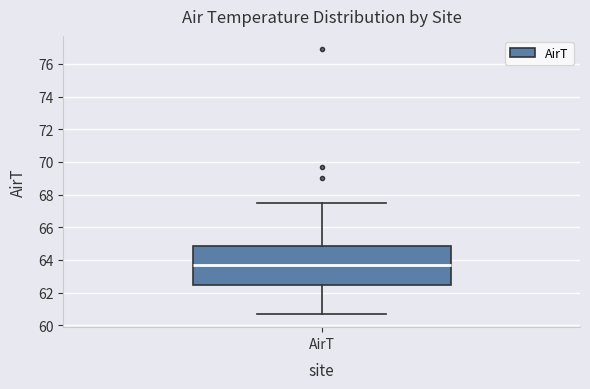

Transcribe this box plot: give where the median line is, the range the box spans, and where the two whiskers end, as read against the y-axis. The values are not printed on the chart, so give them approximately, as read against the axis.

median 63.8, box 62.4 to 64.8, whiskers 60.8 to 67.6